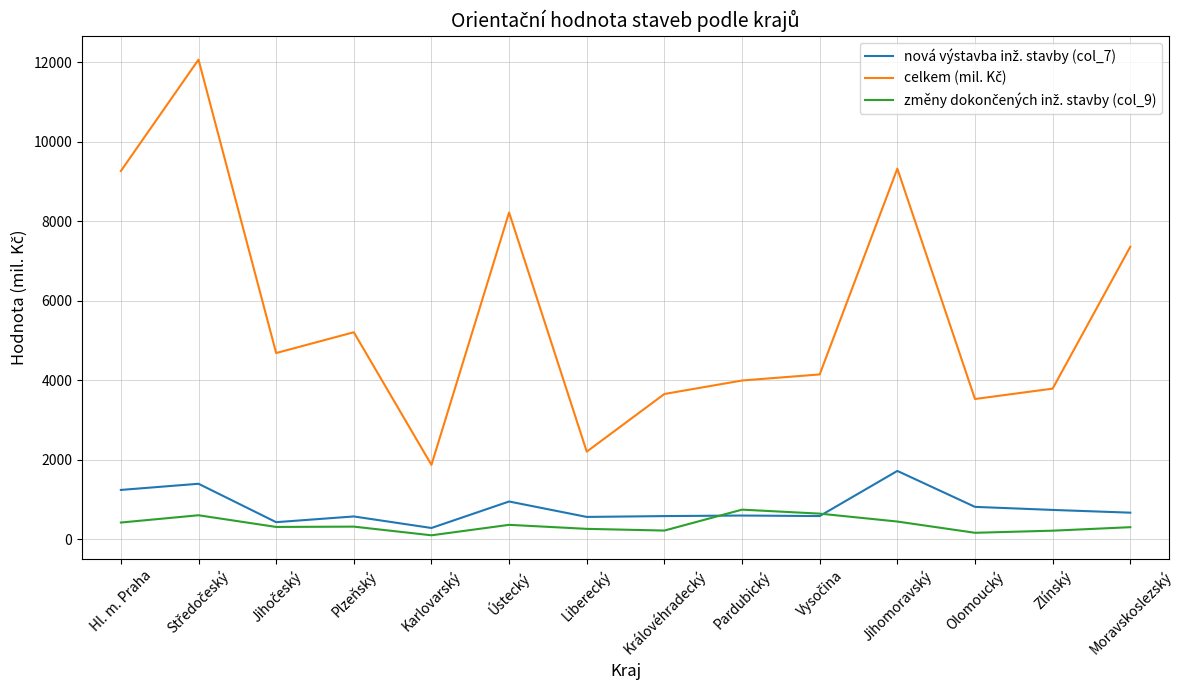

What is the greatest value displayed?

12065